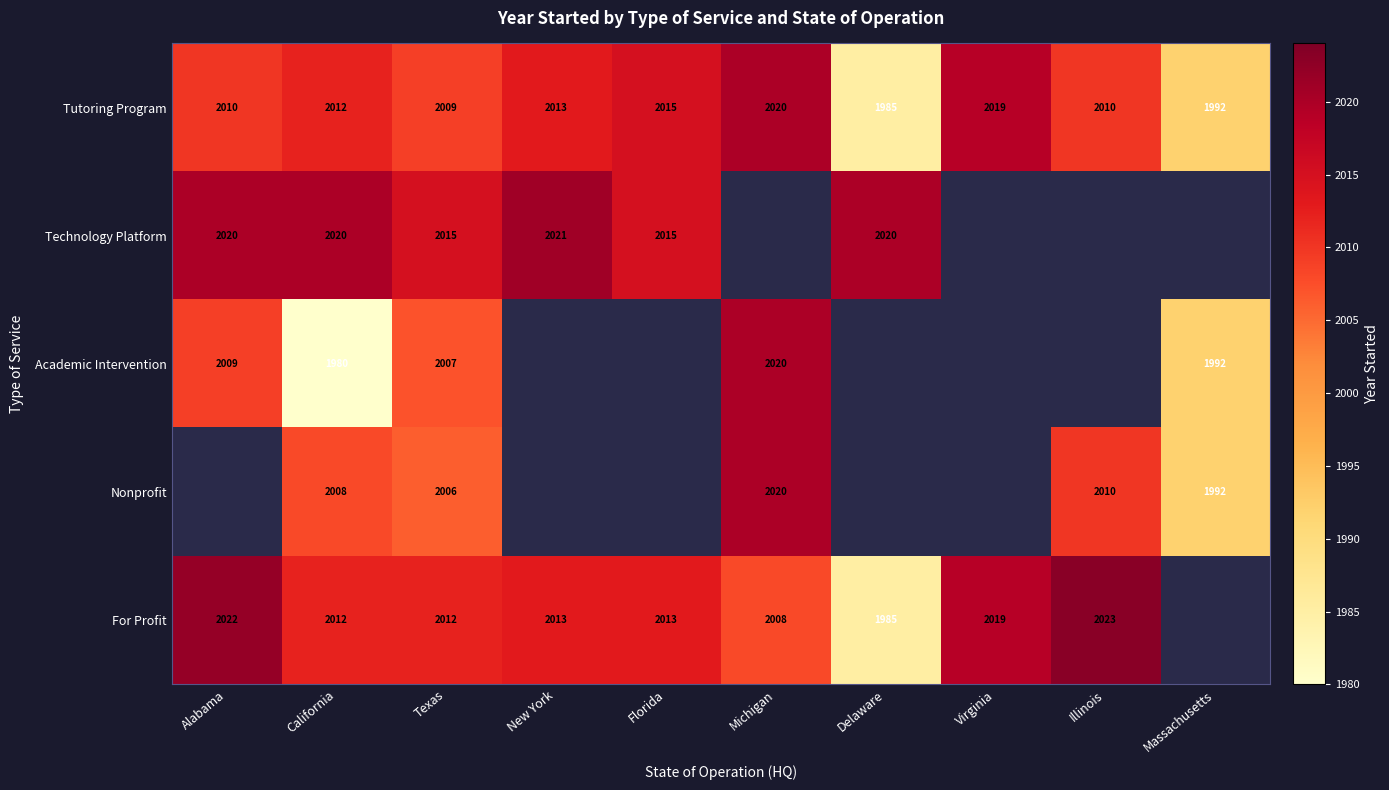

Which has a higher value, Virginia or Florida?

Virginia